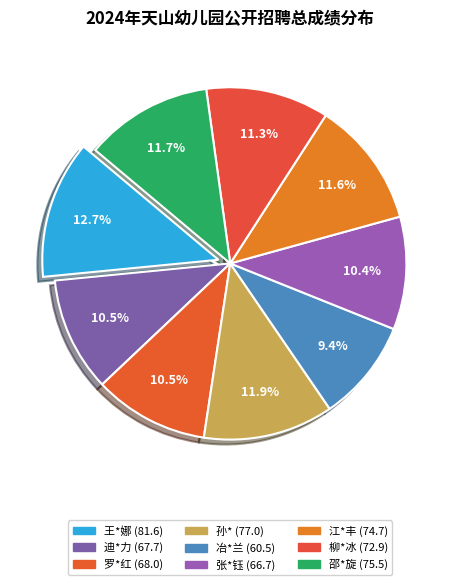

To the nearest percent, what is the difference between the largest and smallest slice percentages?

3%